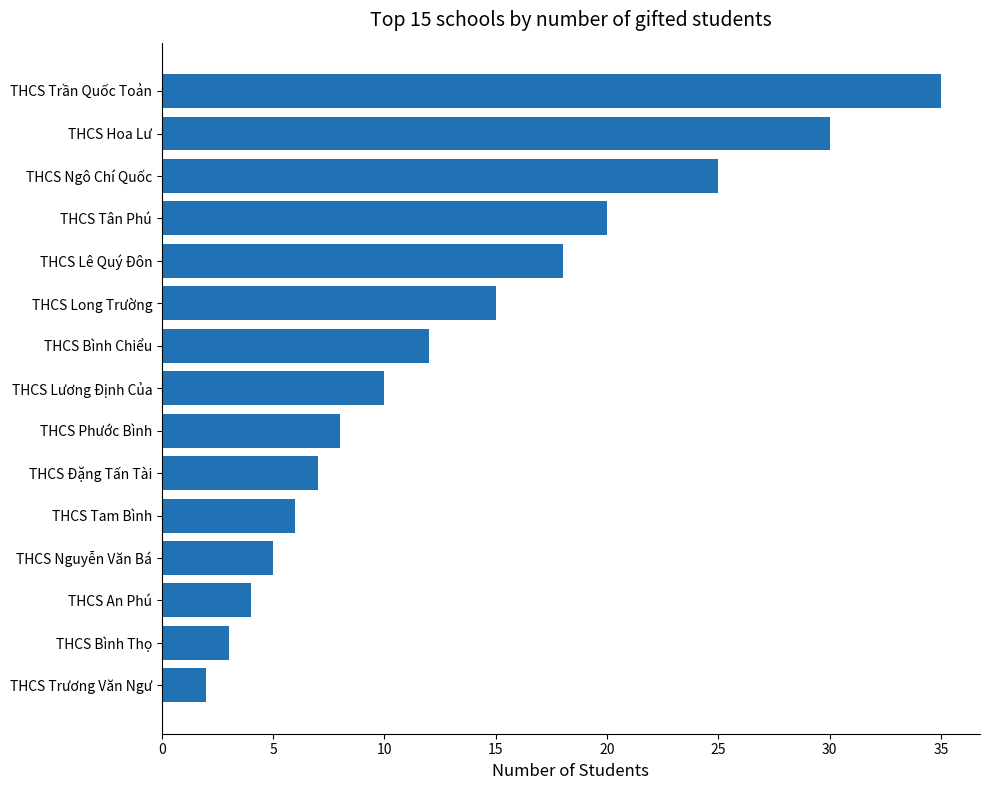

List the labels in order of value, smallest first.

THCS Trương Văn Ngư, THCS Bình Thọ, THCS An Phú, THCS Nguyễn Văn Bá, THCS Tam Bình, THCS Đặng Tấn Tài, THCS Phước Bình, THCS Lương Định Của, THCS Bình Chiểu, THCS Long Trường, THCS Lê Quý Đôn, THCS Tân Phú, THCS Ngô Chí Quốc, THCS Hoa Lư, THCS Trần Quốc Toản